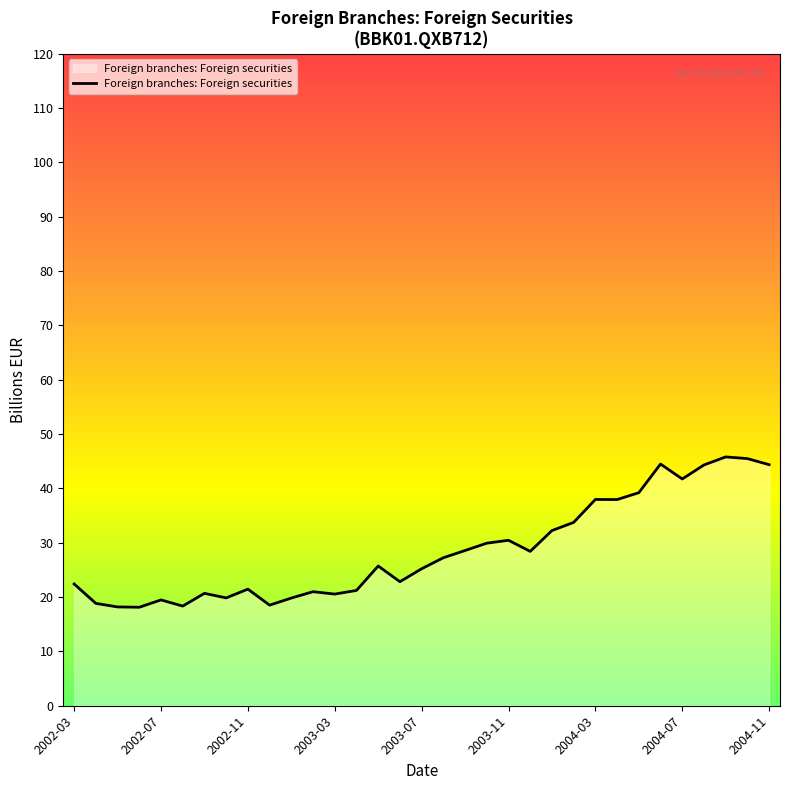

What is the maximum value shown in the chart?

45.8